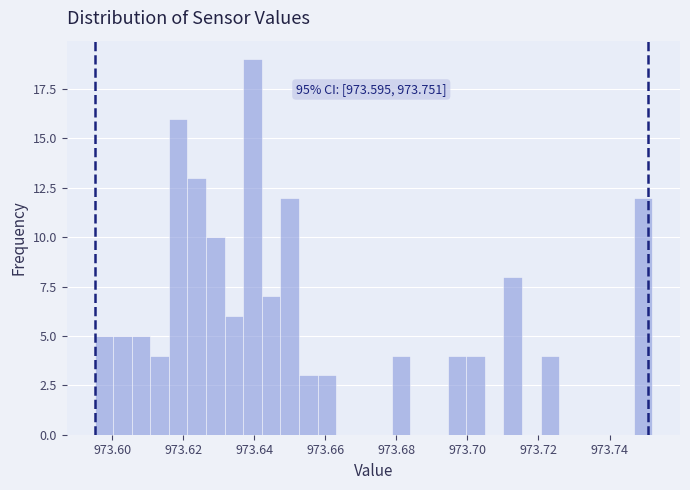

Read against the x-axis, roughly where is the centre of the tallest bar?

973.640